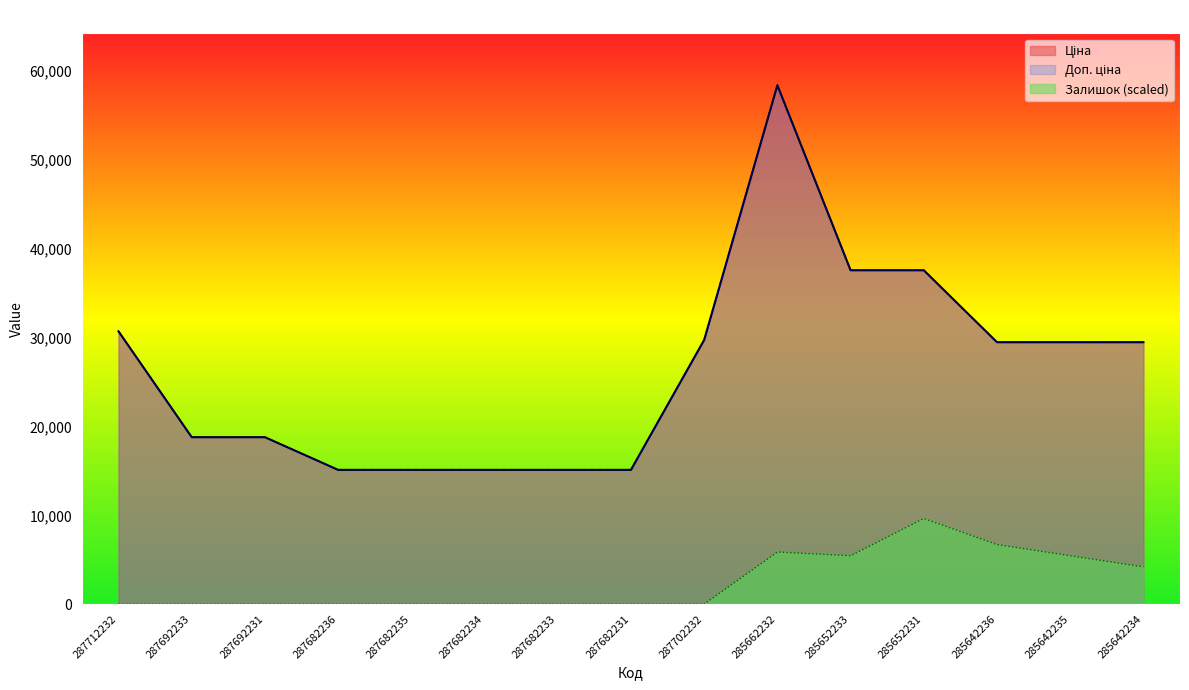

True or false: Залишок and Ціна cross at least once.

False